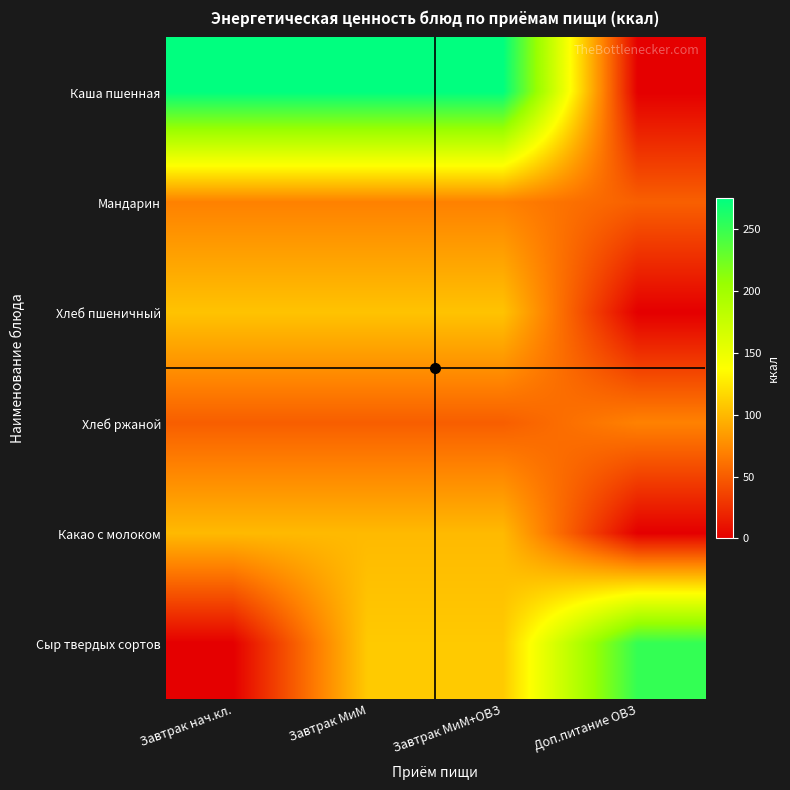

What is the difference between the highest and lowest values at Доп.питание ОВЗ?

251.8